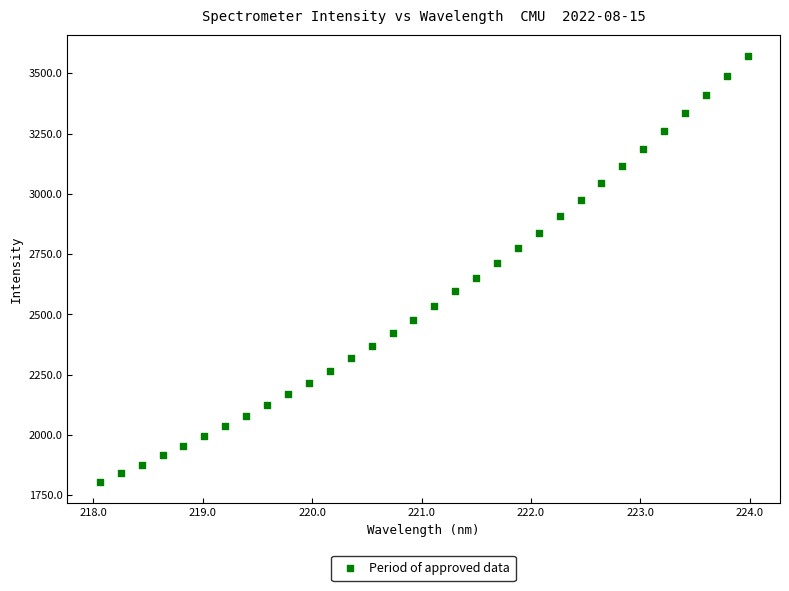

What is the range of Y values (max minus min)?

1765.7